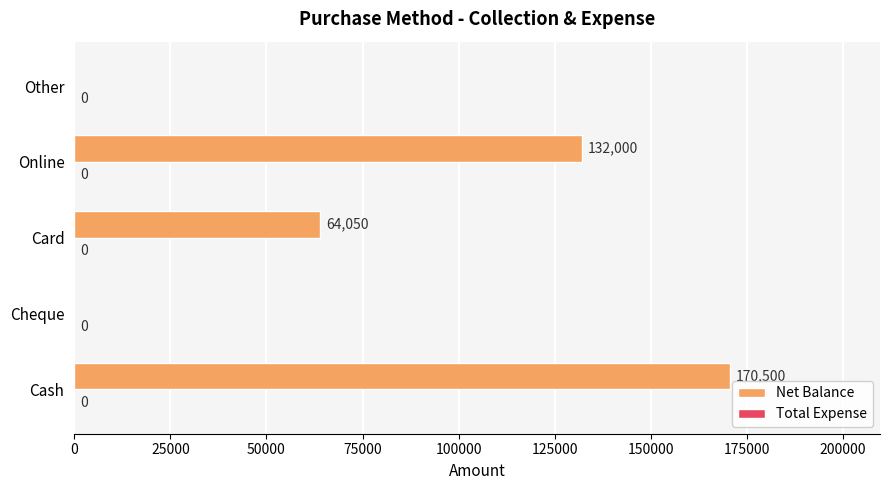

Reading bottom to top, what are all the values shown in this chart?

Cash=170500	Cheque=0	Card=64050	Online=132000	Other=0